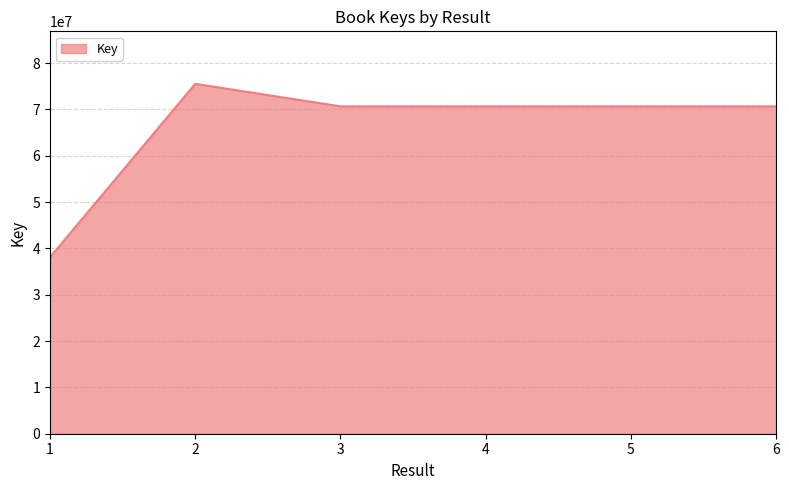

What is the difference between the values at 1 and 4?

32574141